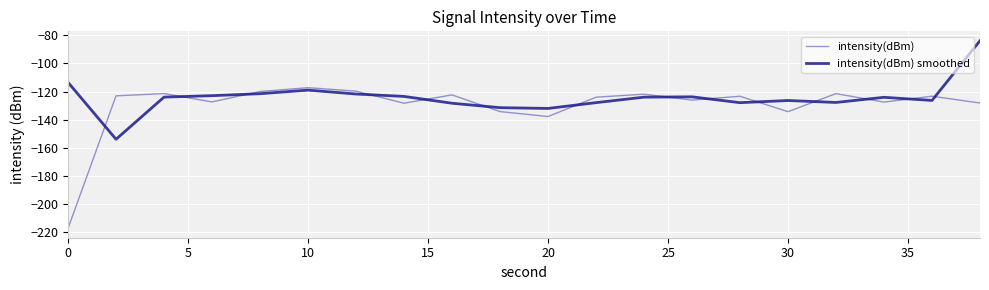

Does the chart have visible grid lines?

Yes